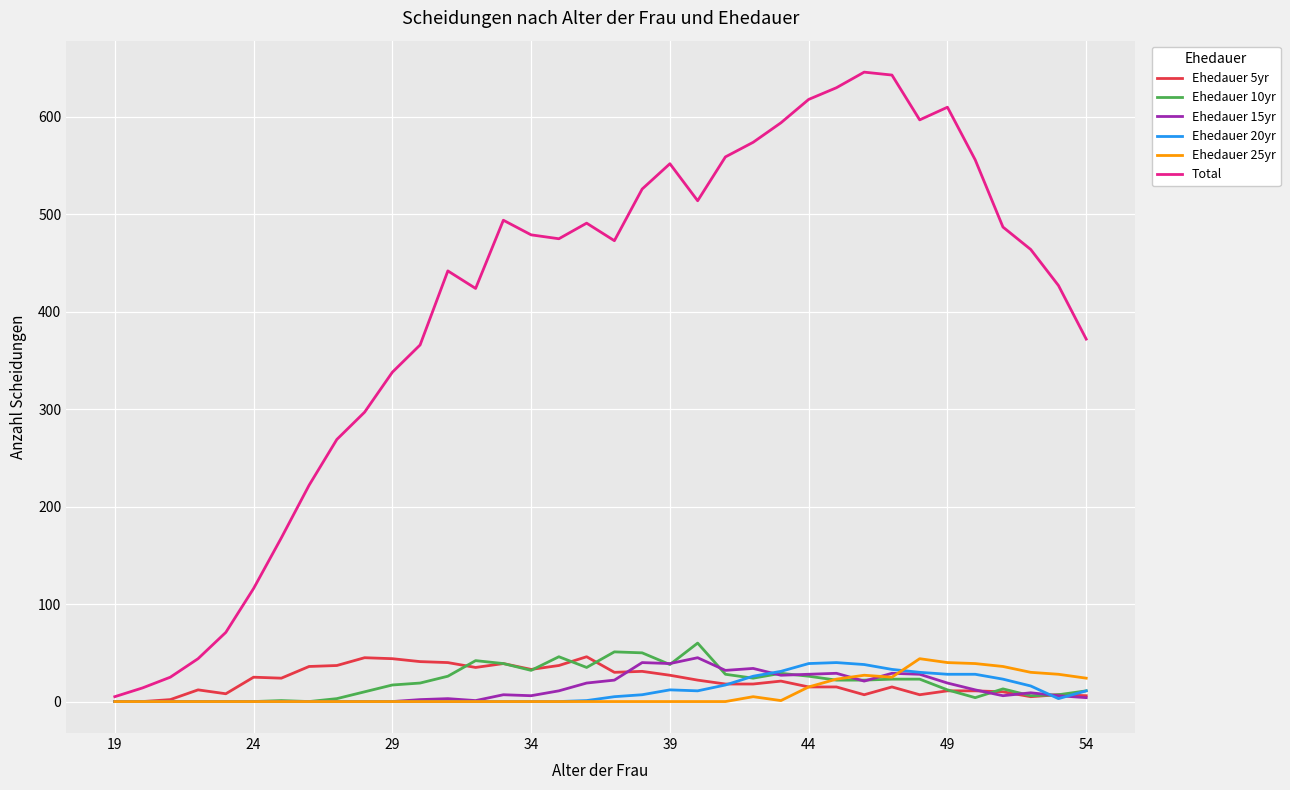

Which series has the largest total across all categories?

Total